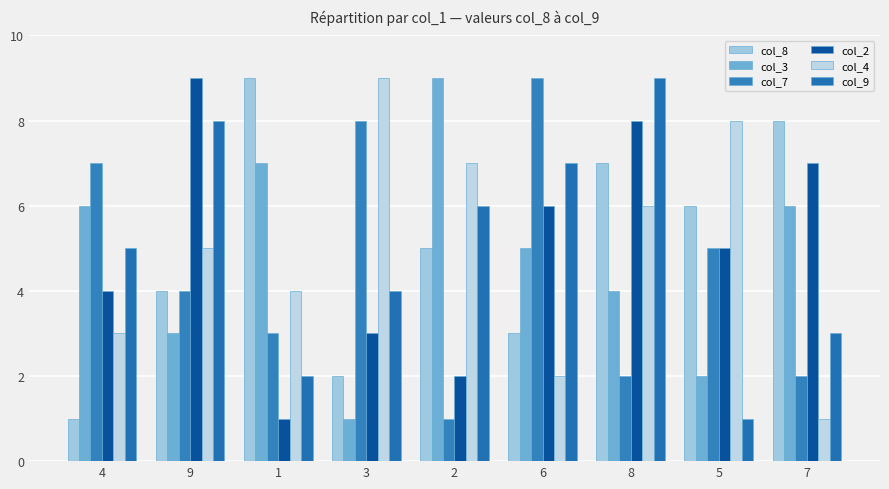

Where does the col_8 series first go above 5?

1